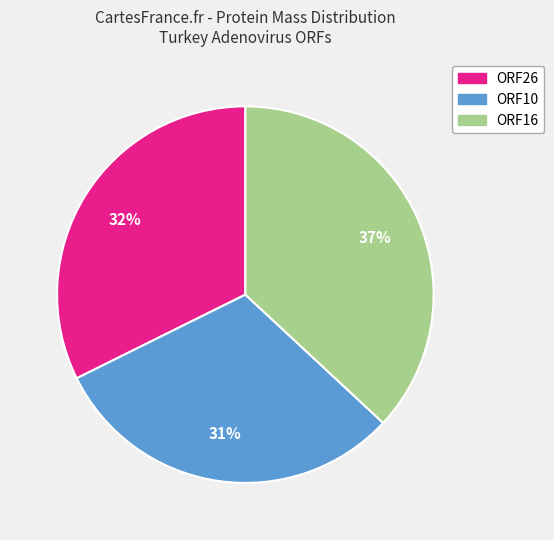

To the nearest percent, what percentage of the pie is ORF26?

32%